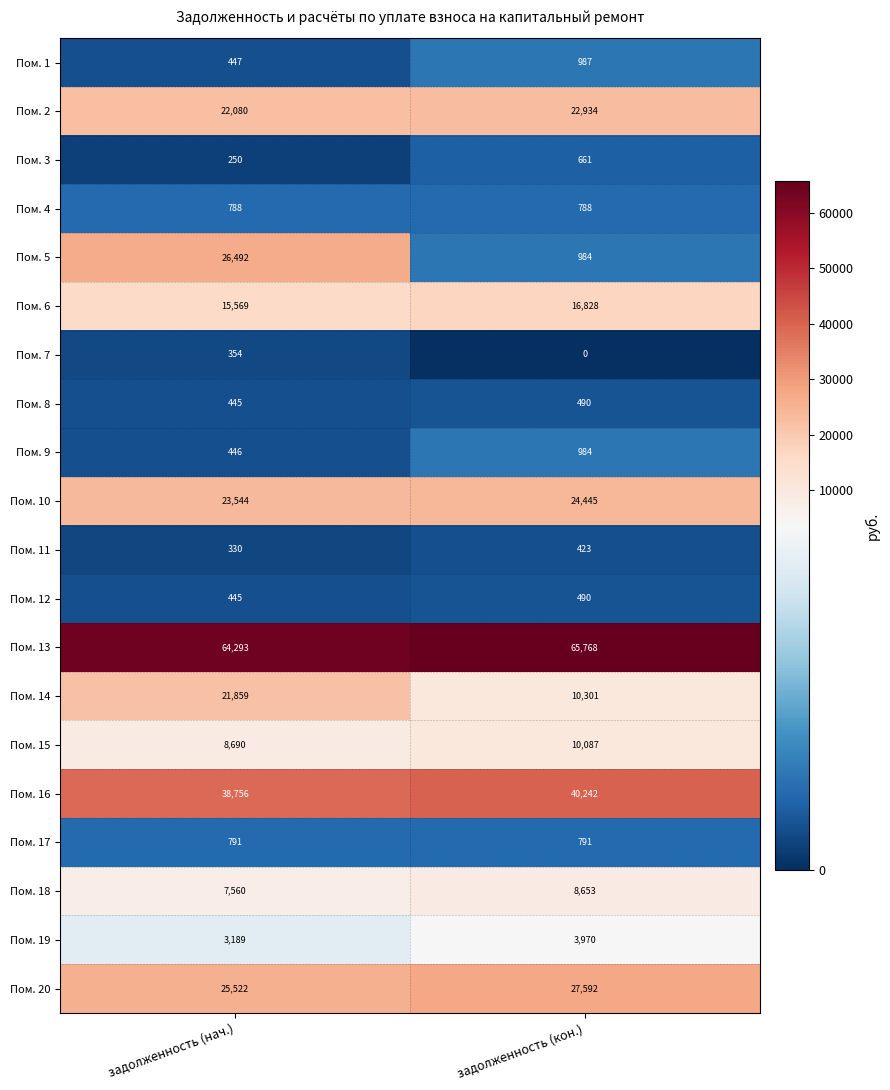

Rank the categories by Пом. 5 value from highest to lowest.

задолженность (нач.), задолженность (кон.)